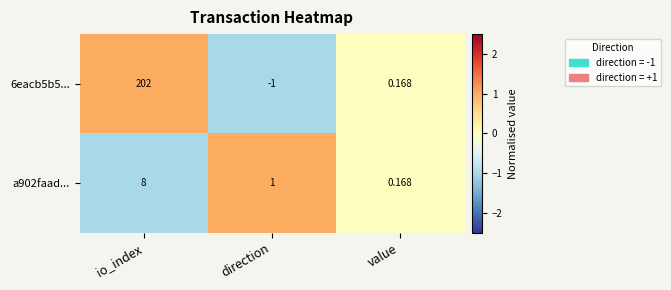

Where is 6eacb5b5... nearest to the value 100?

value